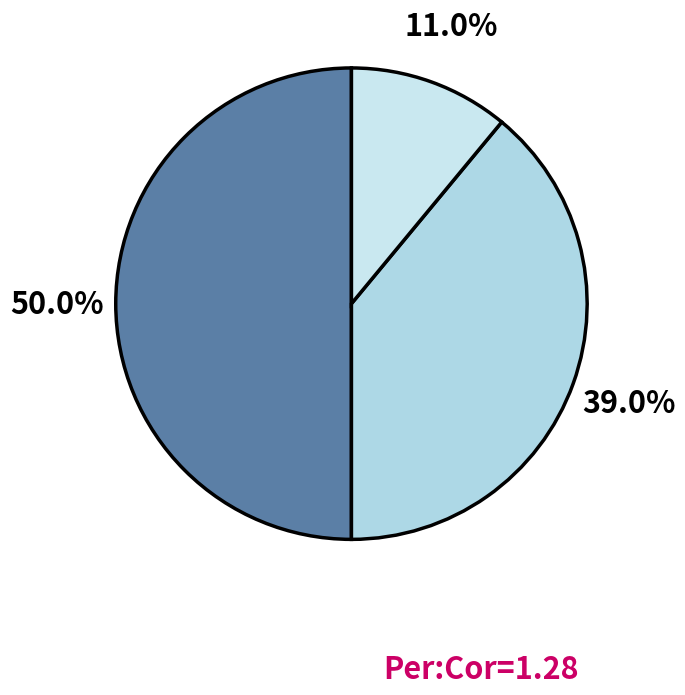

Count the number of slices in the pie.

3